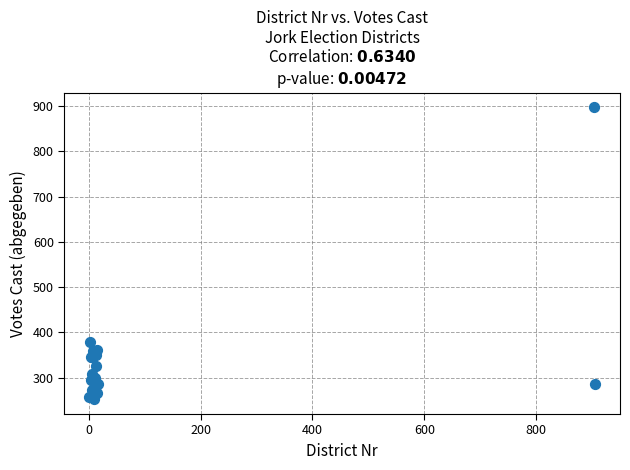

What Y value in the scatter plot is closest to 575?

380